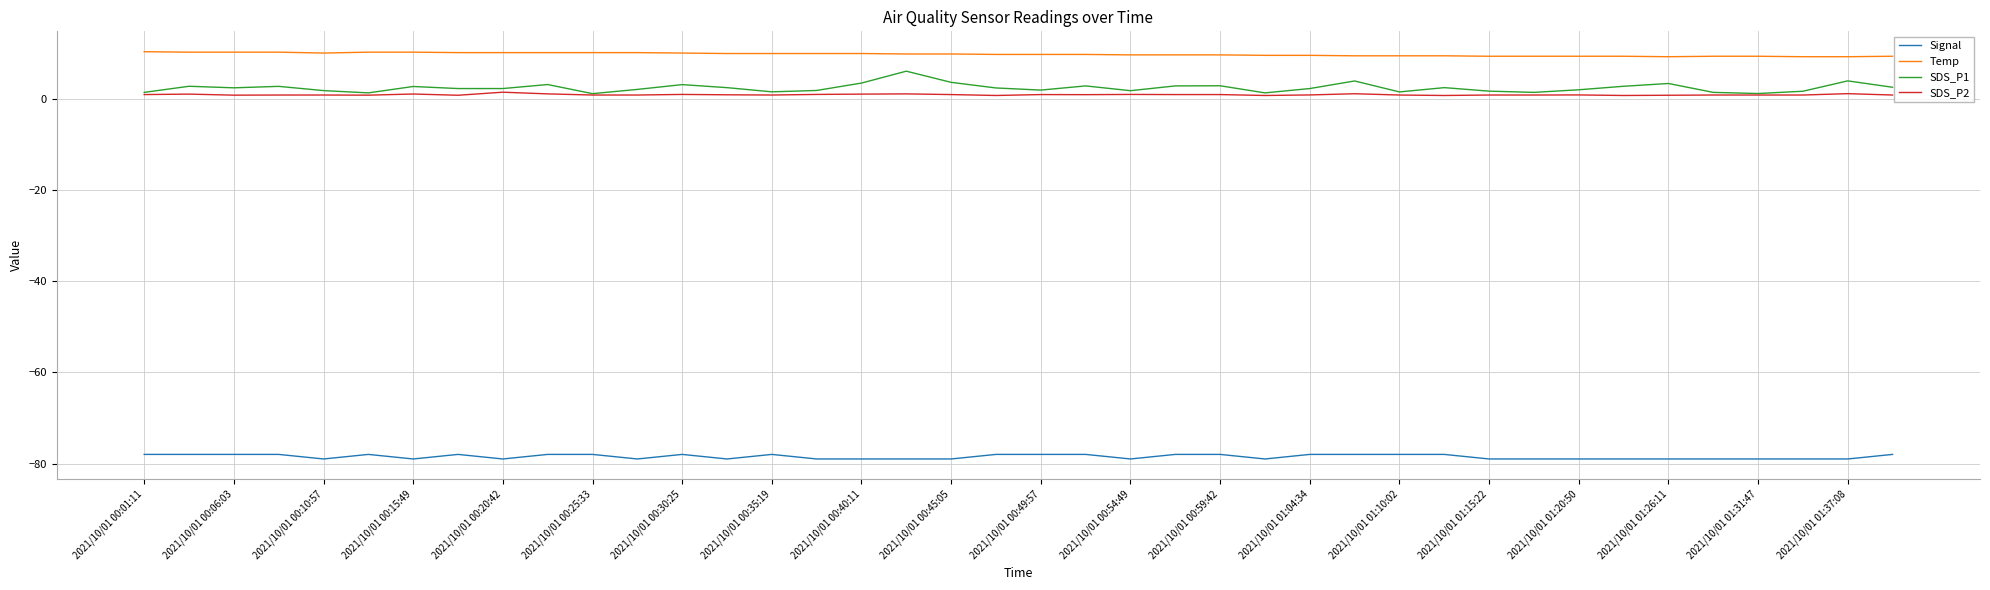

Which series has the largest range (max minus min)?

SDS_P1